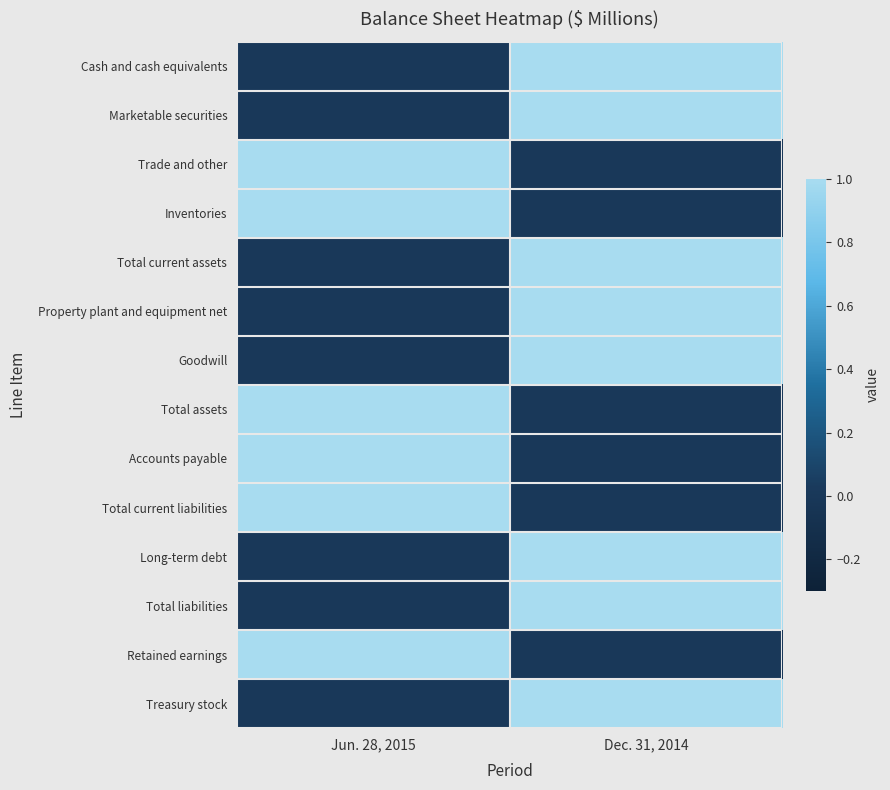

Rank the series by their maximum value, from highest to lowest.

Cash and cash equivalents, Marketable securities, Trade and other, Inventories, Total current assets, Property plant and equipment net, Goodwill, Total assets, Accounts payable, Total current liabilities, Long-term debt, Total liabilities, Retained earnings, Treasury stock